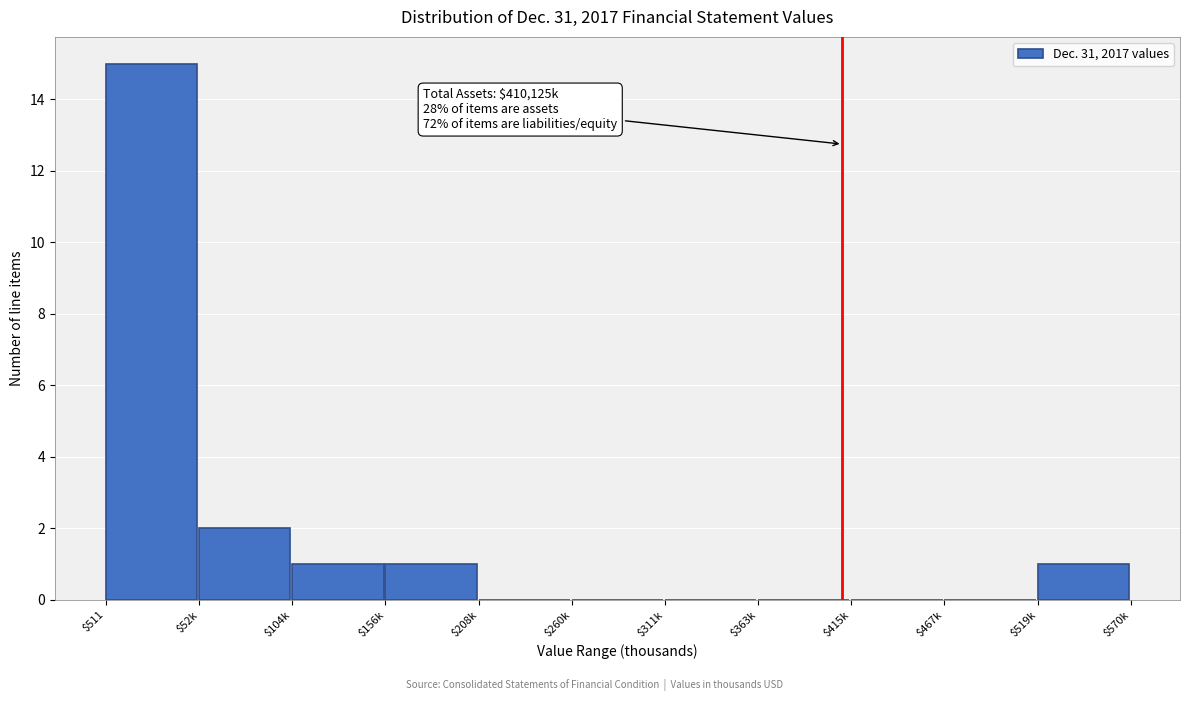

What is the greatest value displayed?

15